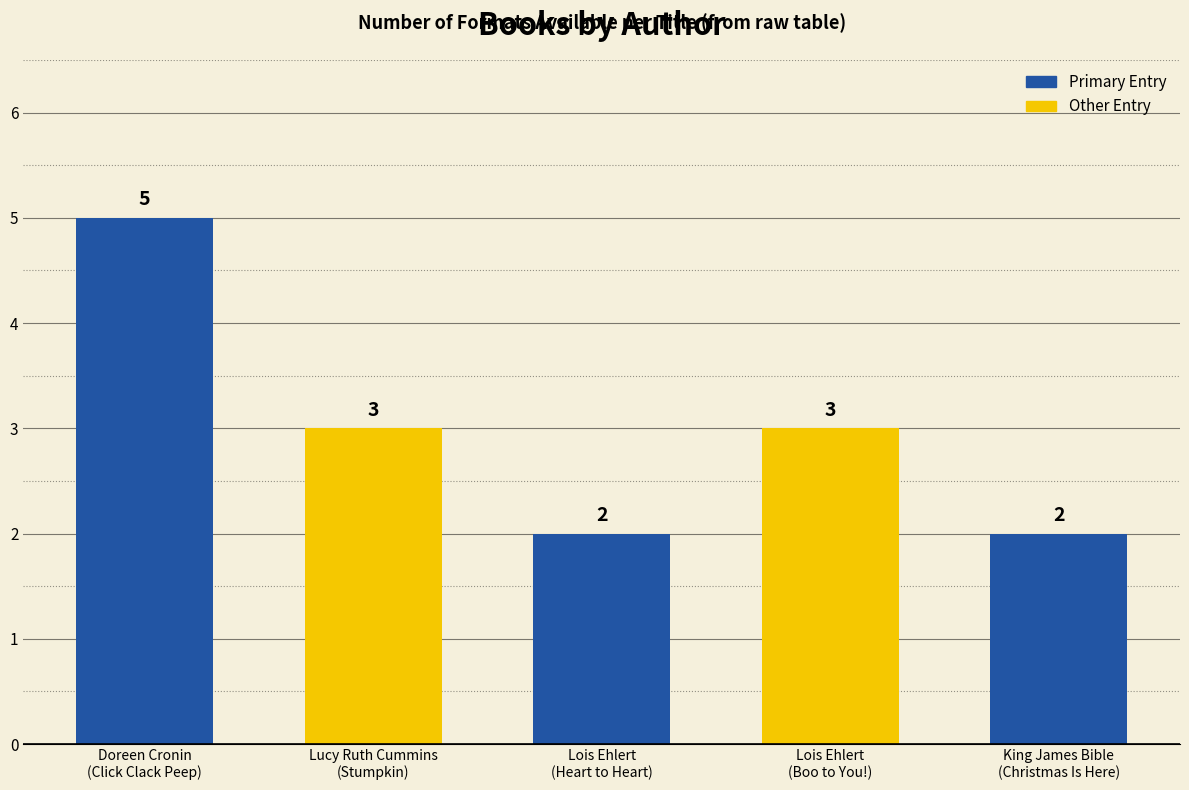

Reading left to right, what are all the values shown in this chart?

Doreen Cronin=5	Lucy Ruth Cummins=3	Lois Ehlert (Heart to Heart)=2	Lois Ehlert (Boo to You!)=3	Words from the King James Bible=2